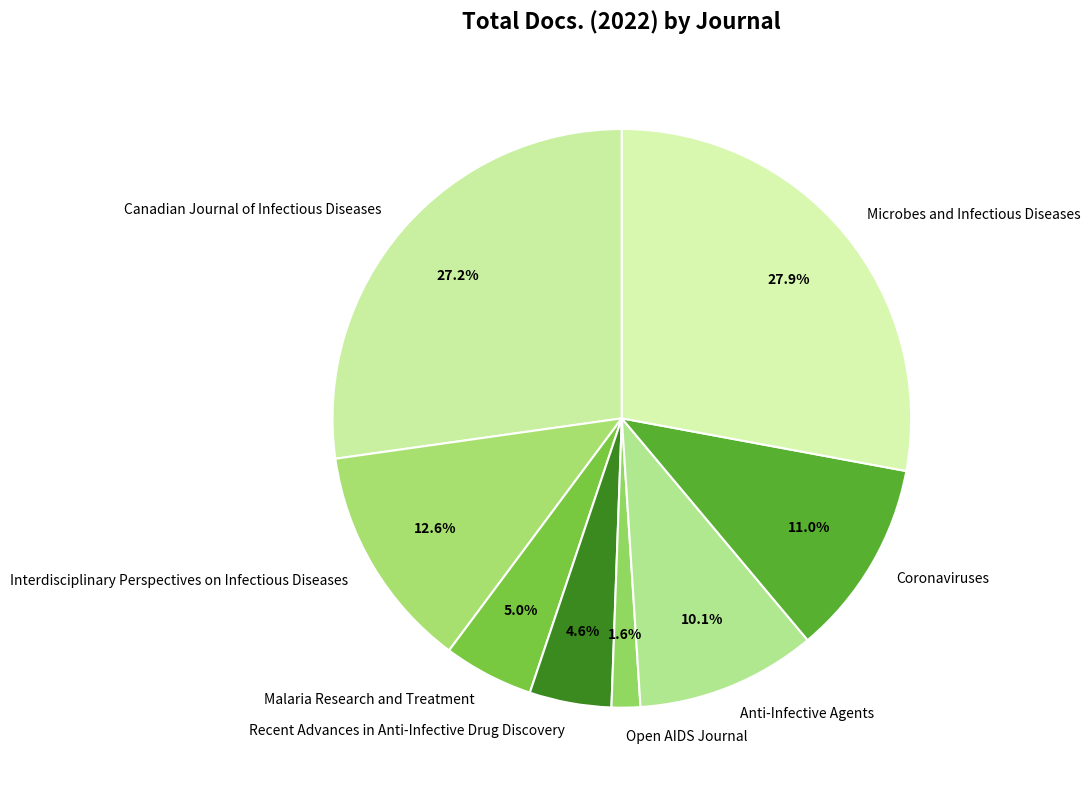

Which has a higher value, Microbes and Infectious Diseases or Coronaviruses?

Microbes and Infectious Diseases